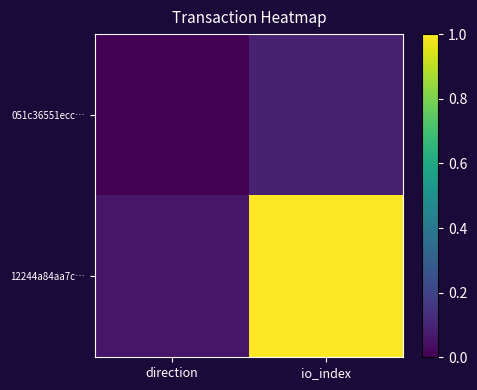

Reading left to right, list all the values displayed in this chart.

051c36551ecc…: direction=0.0	io_index=0.1
12244a84aa7c…: direction=0.1	io_index=1.0